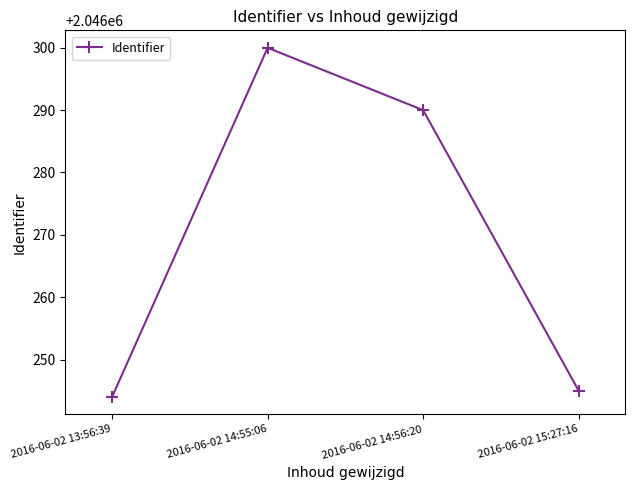

Between 2016-06-02 14:56:20 and 2016-06-02 14:55:06, which is larger?

2016-06-02 14:55:06